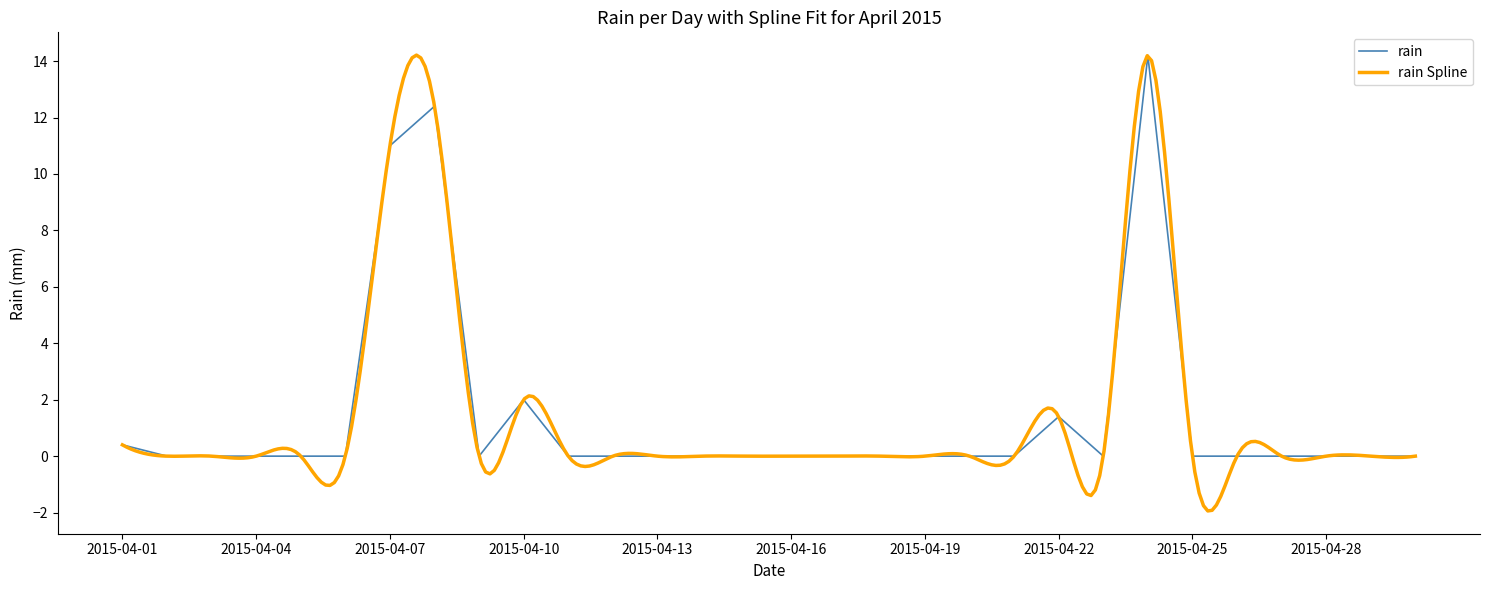

The value of rain at 2015-04-16 is 0.0. True or false?

True